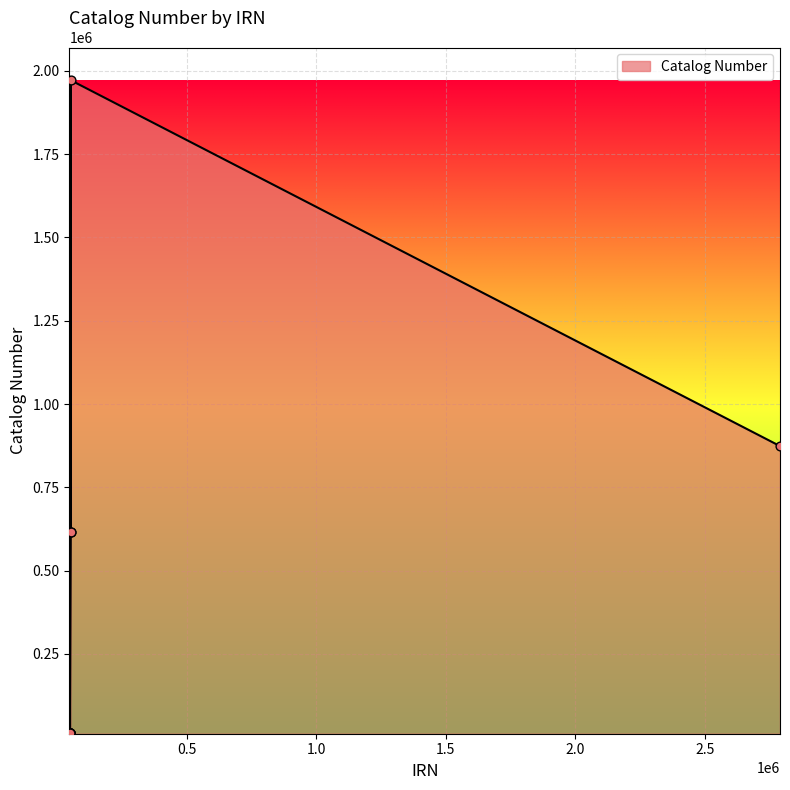

What is the difference between the maximum and minimum values?

1960794